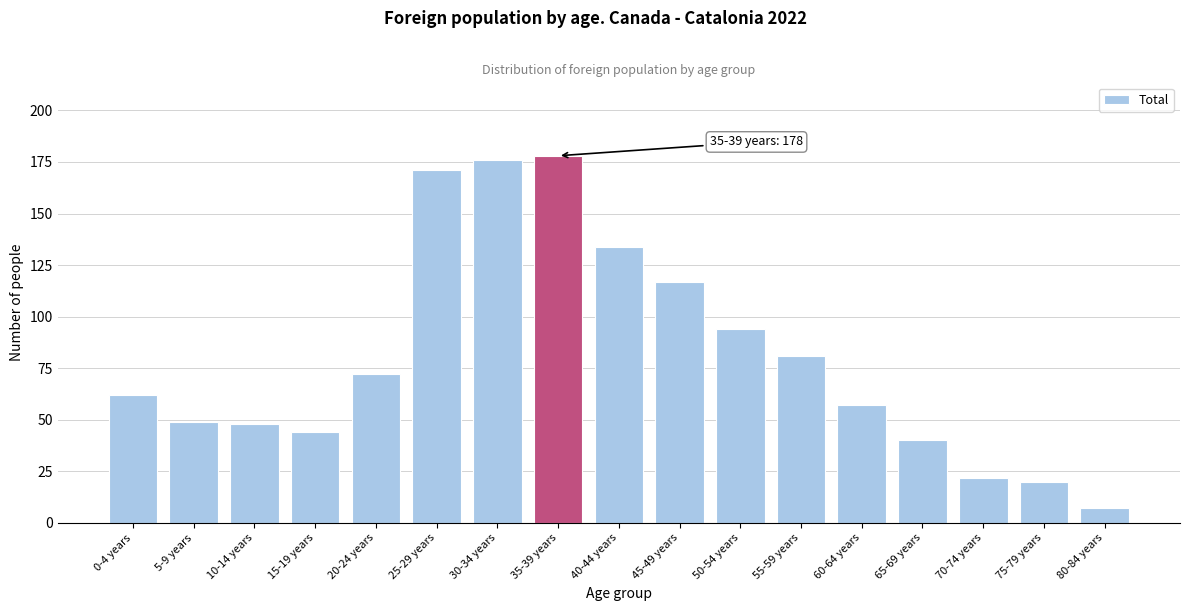

Reading left to right, what are all the values shown in this chart?

62	49	48	44	72	171	176	178	134	117	94	81	57	40	22	20	7